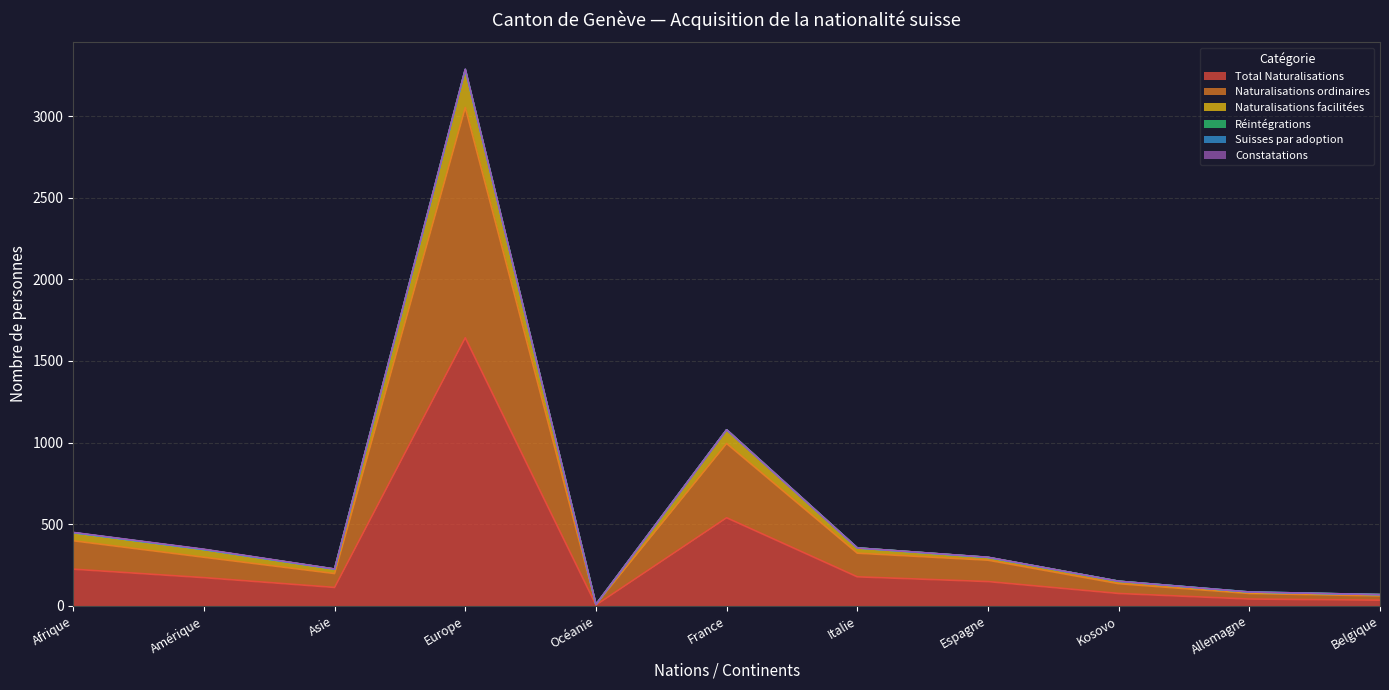

True or false: Total Naturalisations and Naturalisations ordinaires intersect in this chart.

False